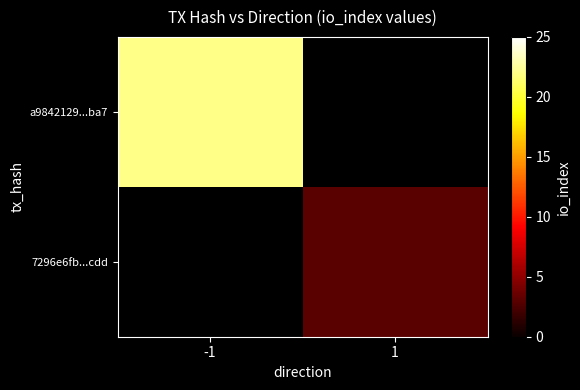

How many distinct data groups are displayed?

2